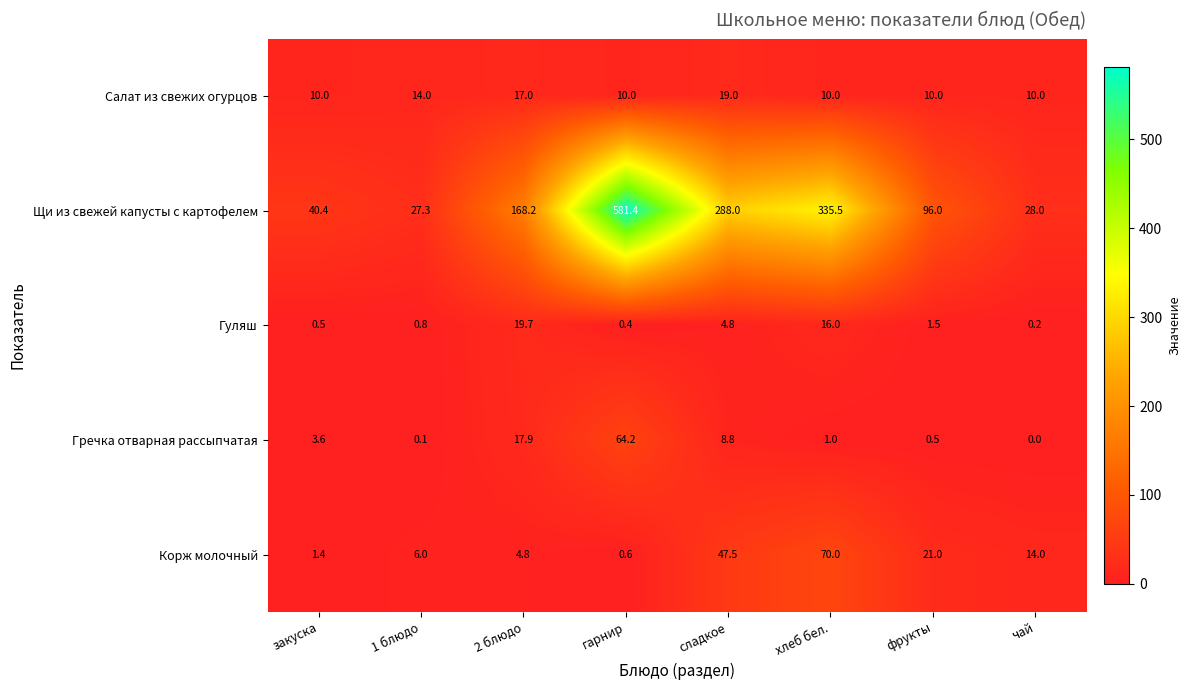

How many series are shown in this chart?

5